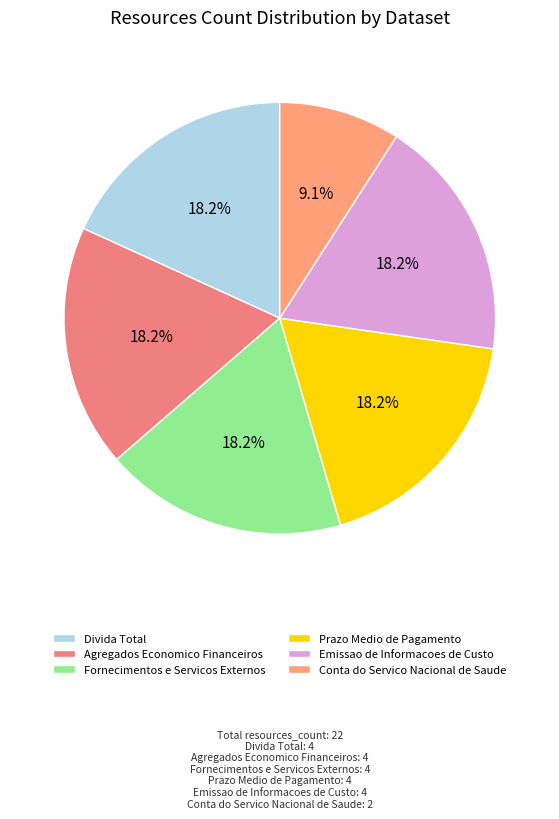

What is the smallest slice in the pie chart?

Conta do Servico Nacional de Saude